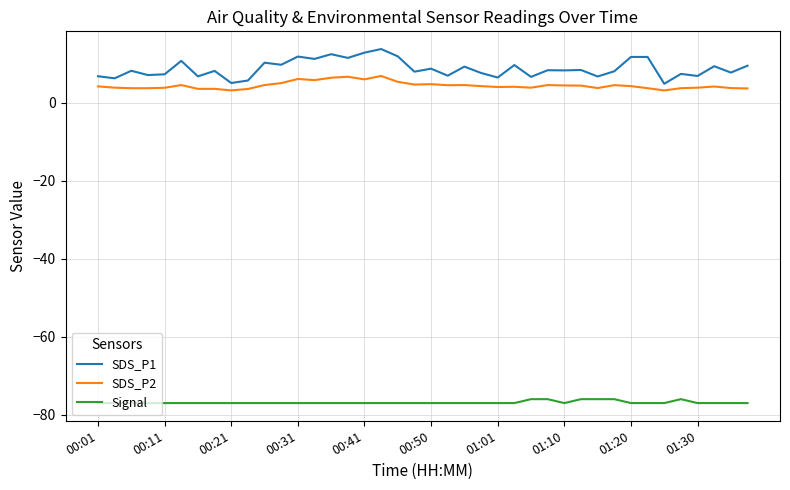

Which series has the widest spread of values?

SDS_P1